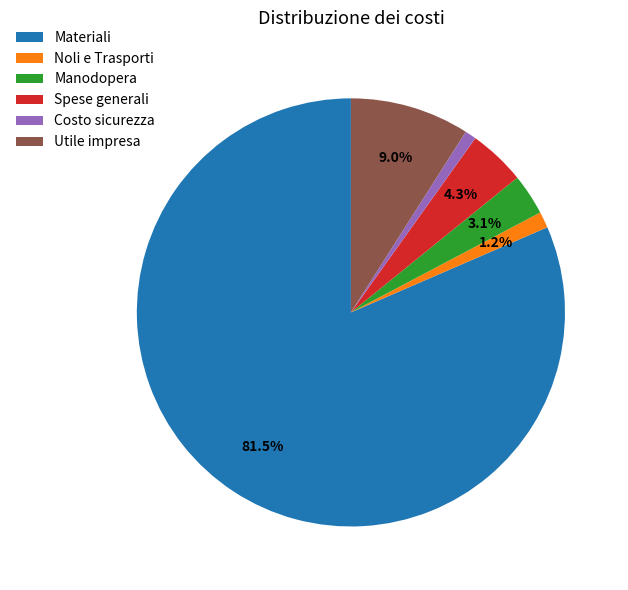

Is there a majority slice in this chart?

Yes